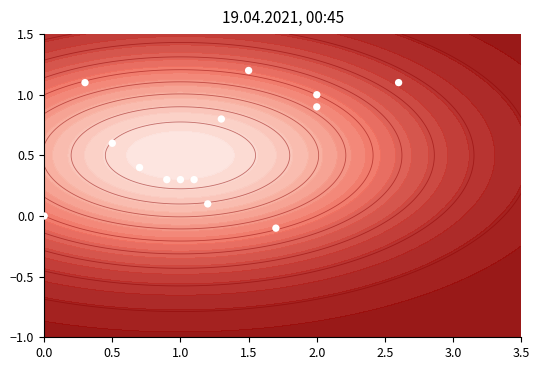

What is the approximate value at 1.0?

0.3